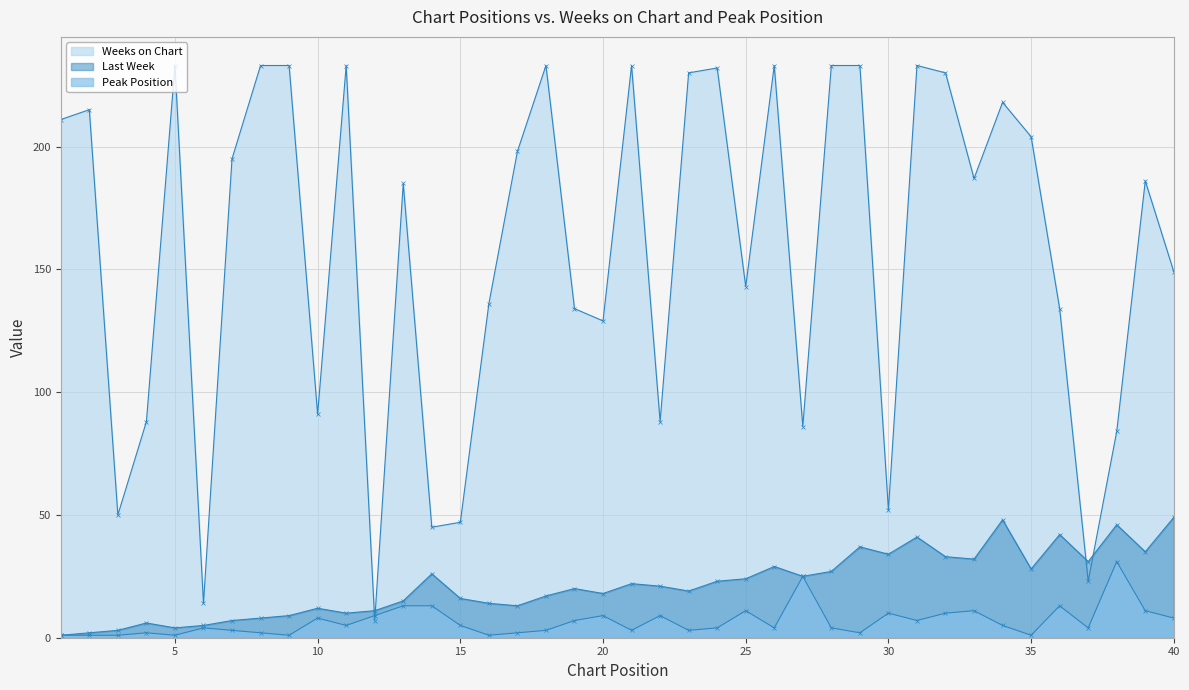

How many interior local peaks does the Last Week series have?

11